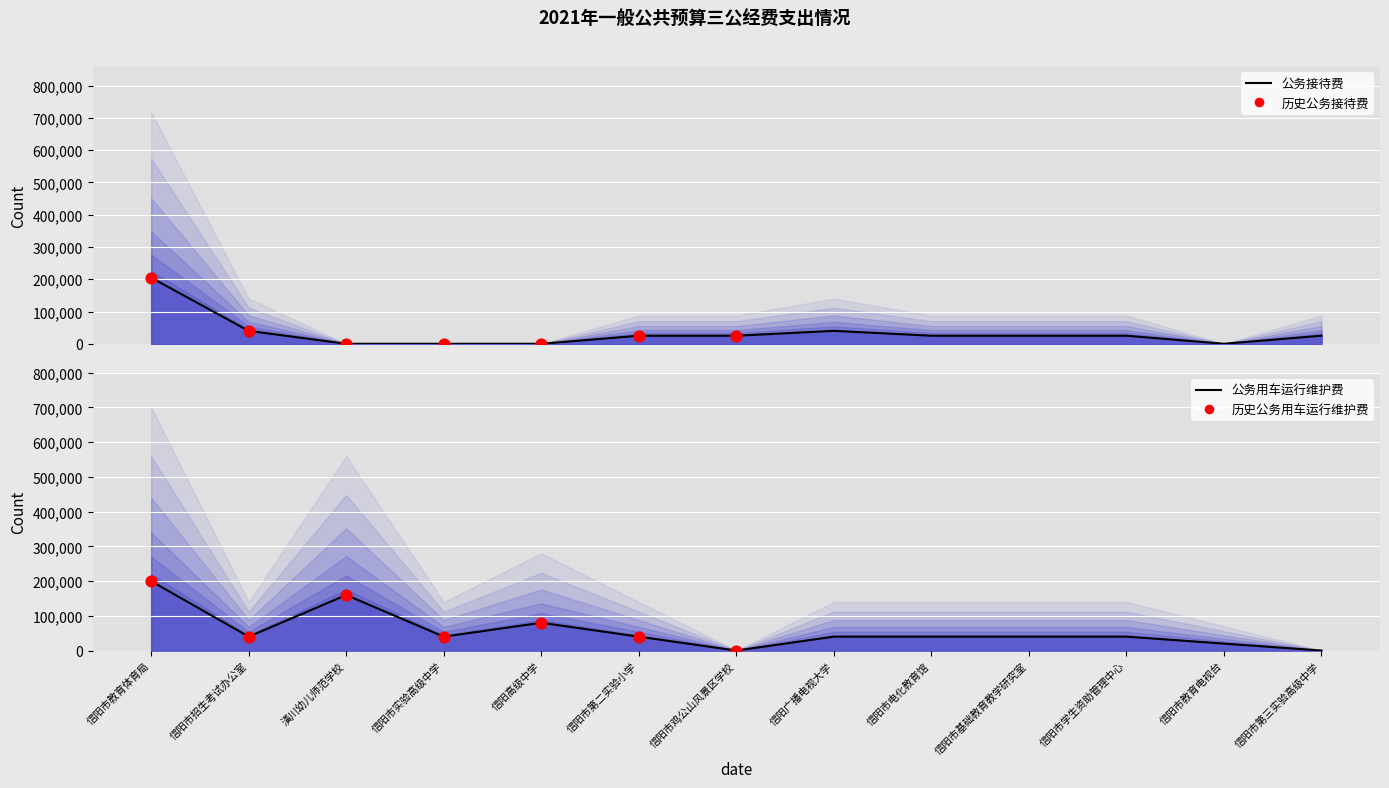

Which series has the widest spread of Y values?

公务接待费